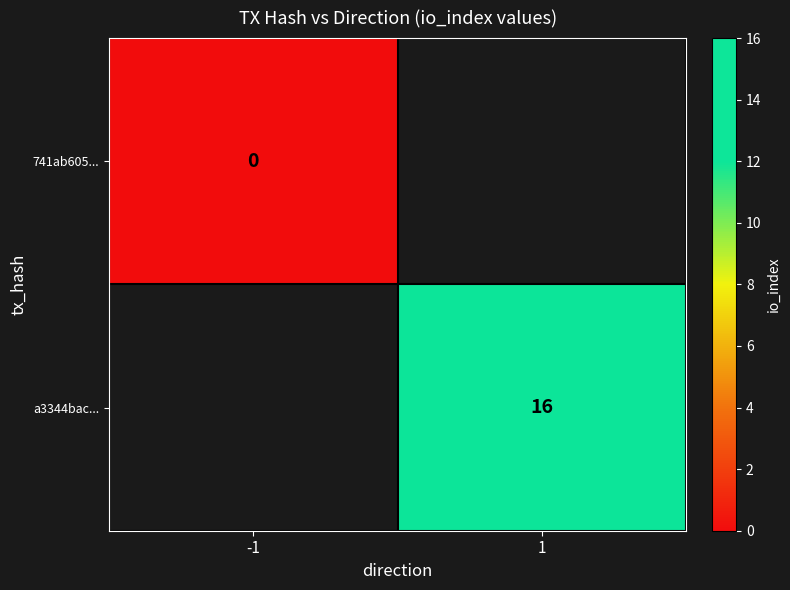

The a3344bac... series shows 8 at 1. True or false?

False